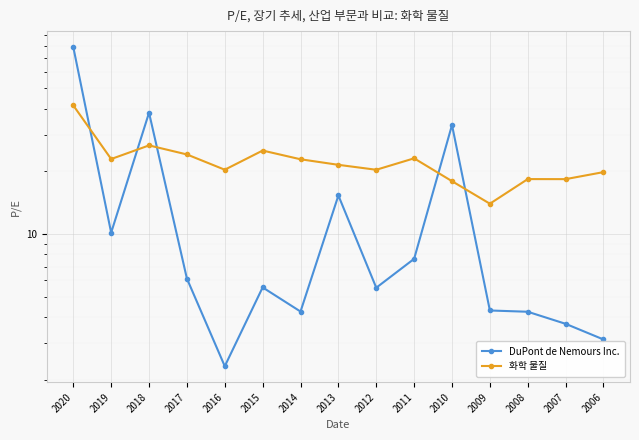

What is the difference between the 화학 물질 values at 2009 and 2011?

9.1